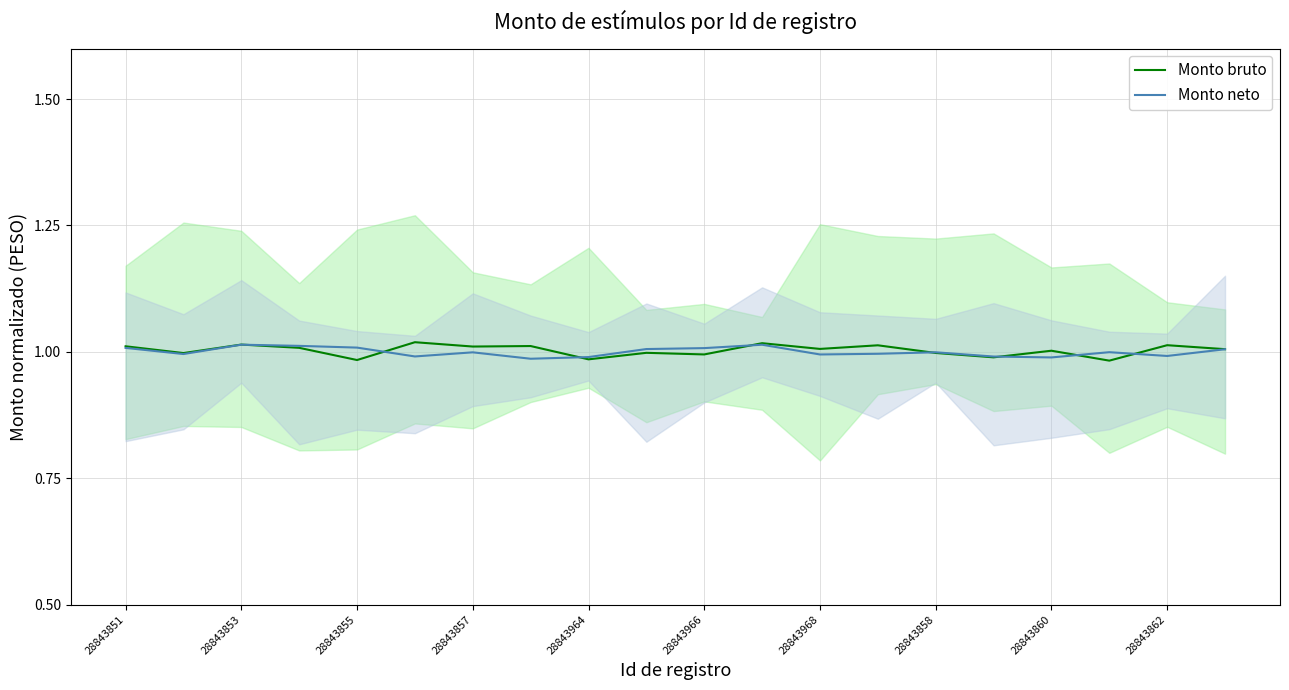

What are all the series names shown in the legend?

Monto bruto, Monto neto